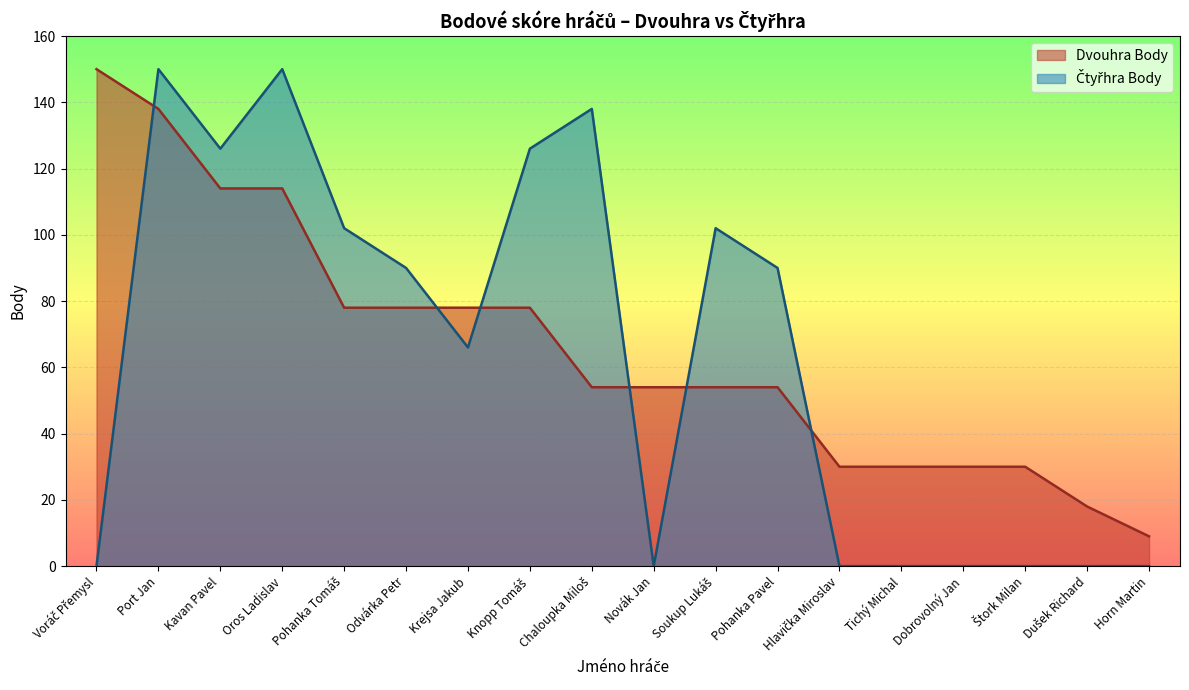

The value of Čtyřhra Body at Pohanka Pavel is 90. True or false?

True